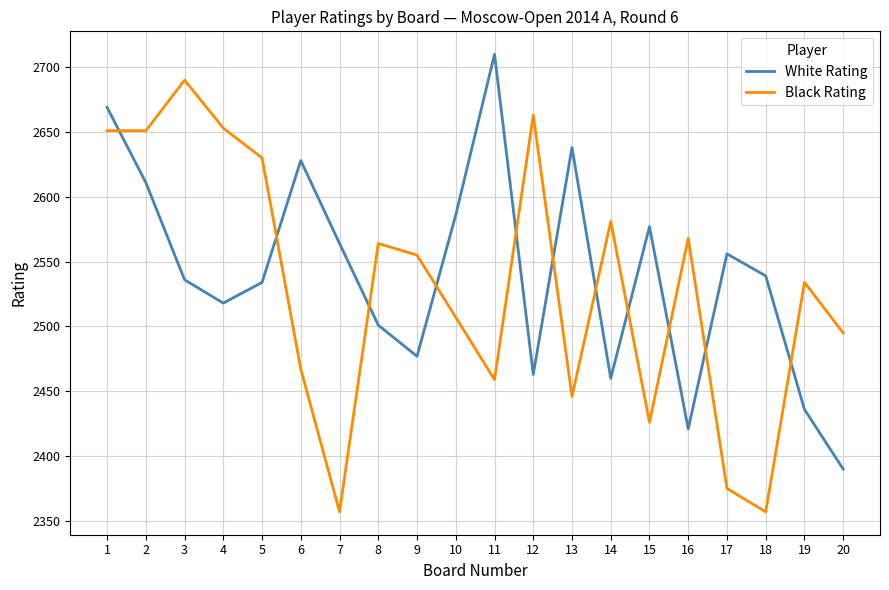

Which series has the largest total across all categories?

White Rating